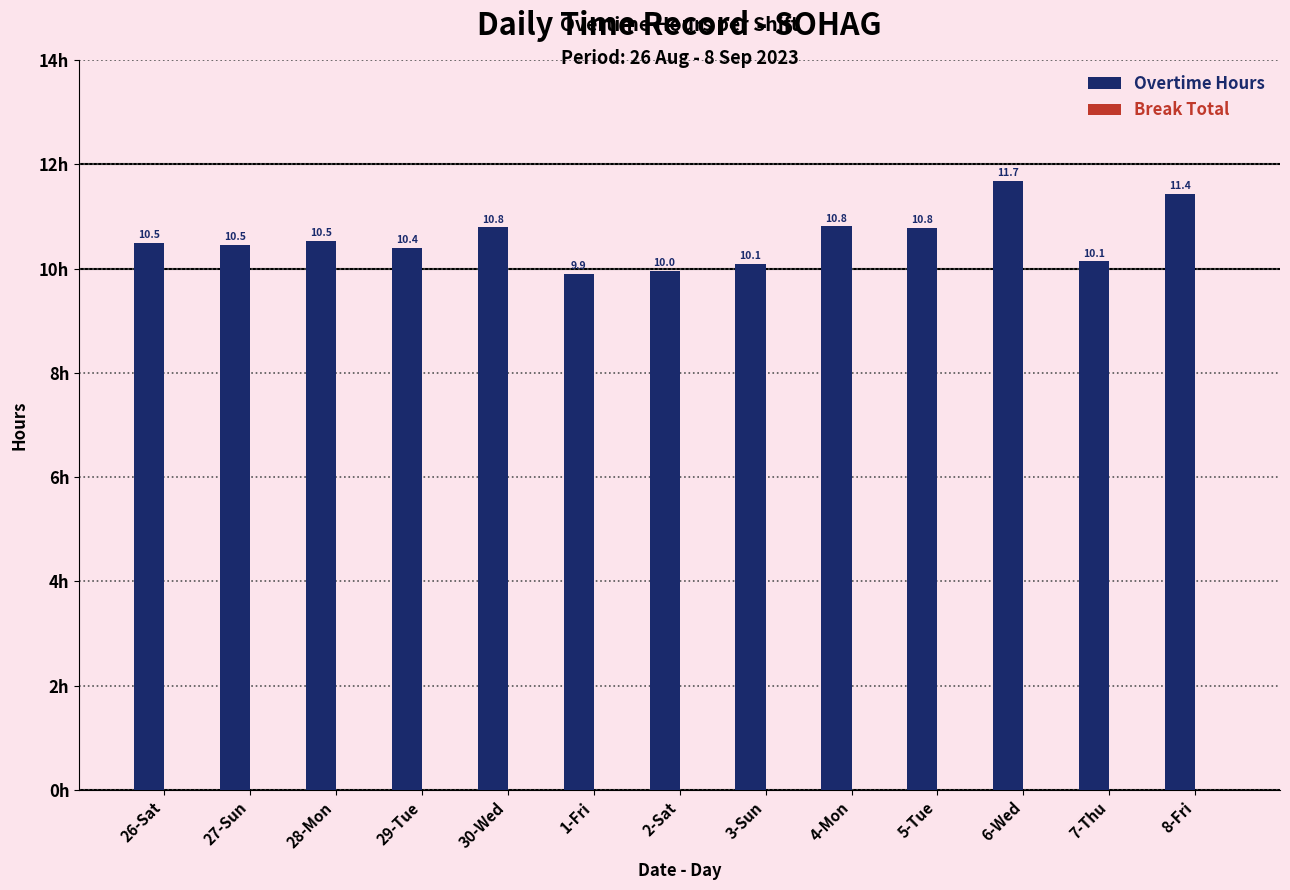

How many data points are less than 10?

2